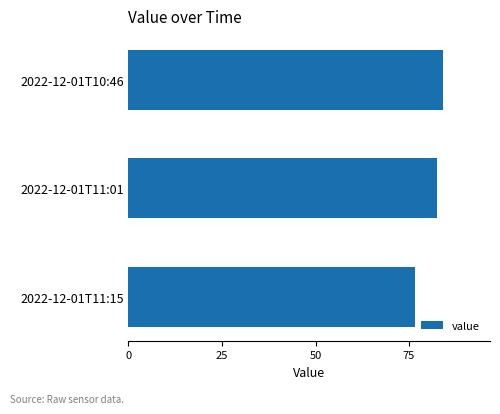

How many data points are above 82?

2